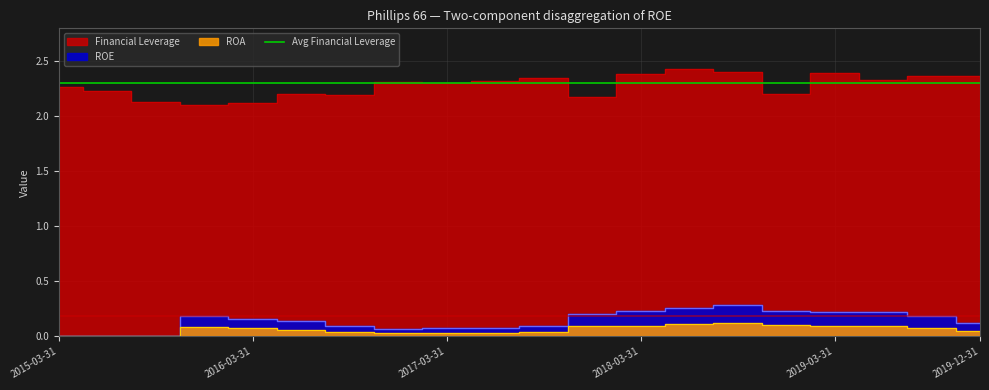

List the labels in order of ROE value, largest first.

2018-09-30, 2018-06-30, 2018-03-31, 2018-12-31, 2019-03-31, 2019-06-30, 2017-12-31, 2019-09-30, 2015-12-31, 2016-03-31, 2016-06-30, 2019-12-31, 2017-09-30, 2016-09-30, 2017-06-30, 2017-03-31, 2016-12-31, 2015-03-31, 2015-06-30, 2015-09-30